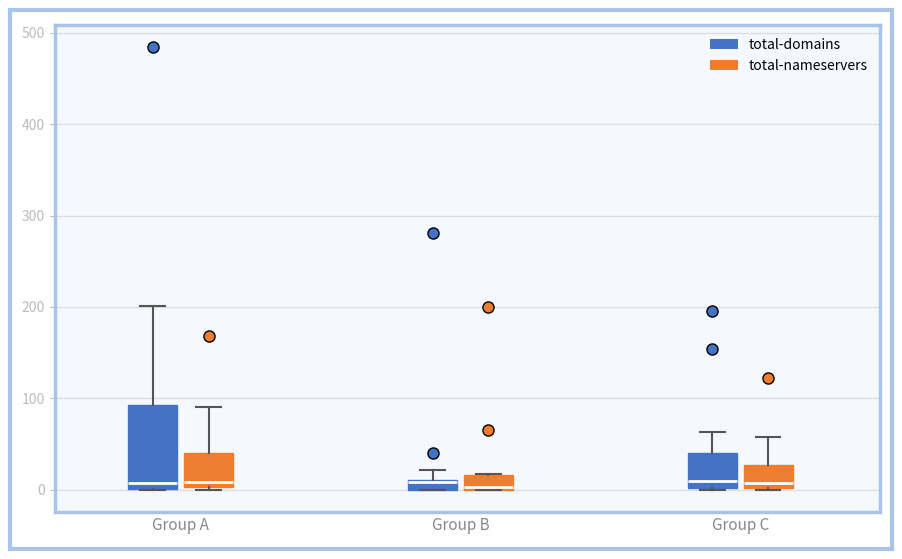

Which box is the tallest, from its lower edge to its upper edge?

Group A (total-domains)